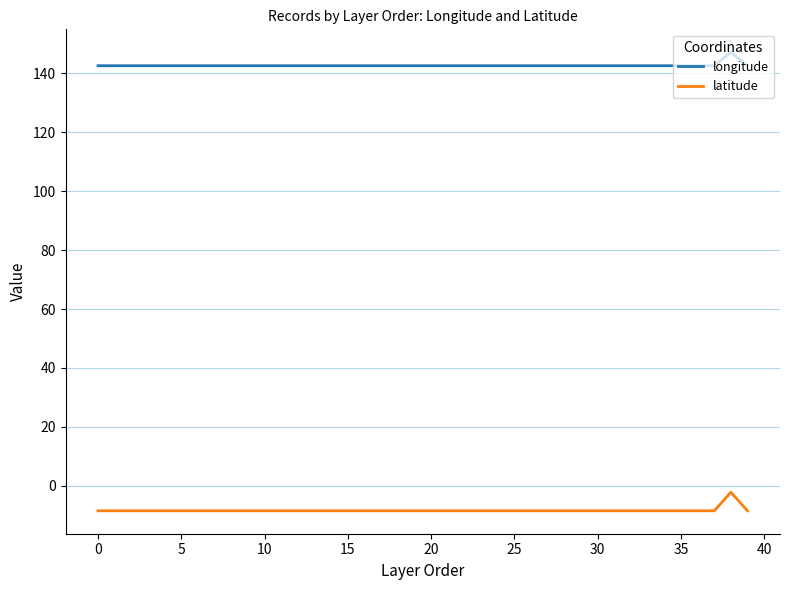

At how many categories does at least one series exceed 54?

40